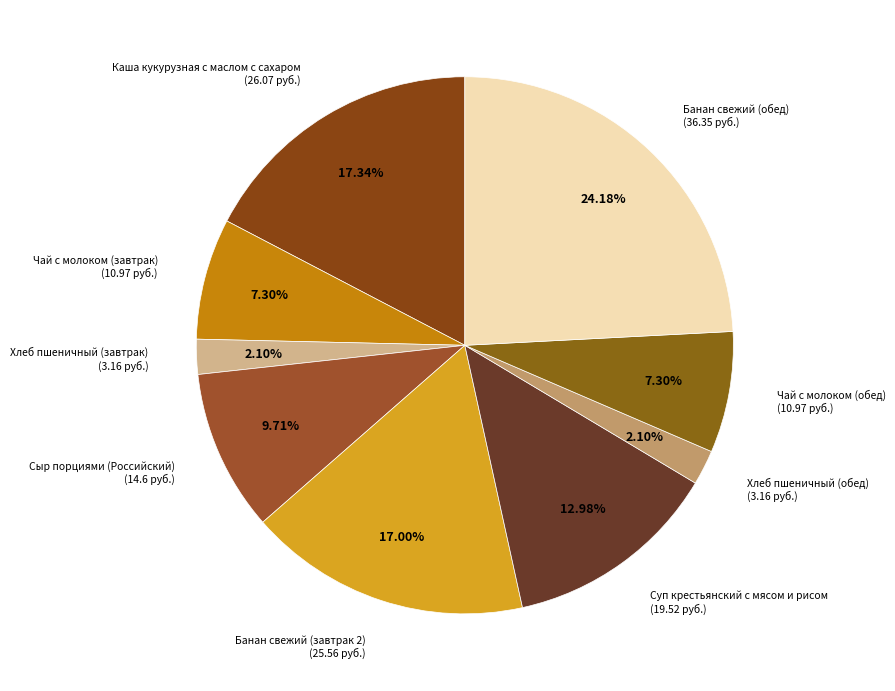

The Сыр порциями (Российский) slice represents 20% of the pie. True or false?

False